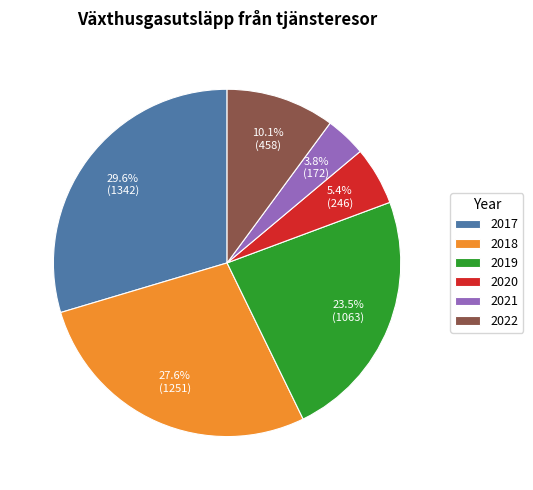

To the nearest percent, what percentage of the pie is 2020?

5%